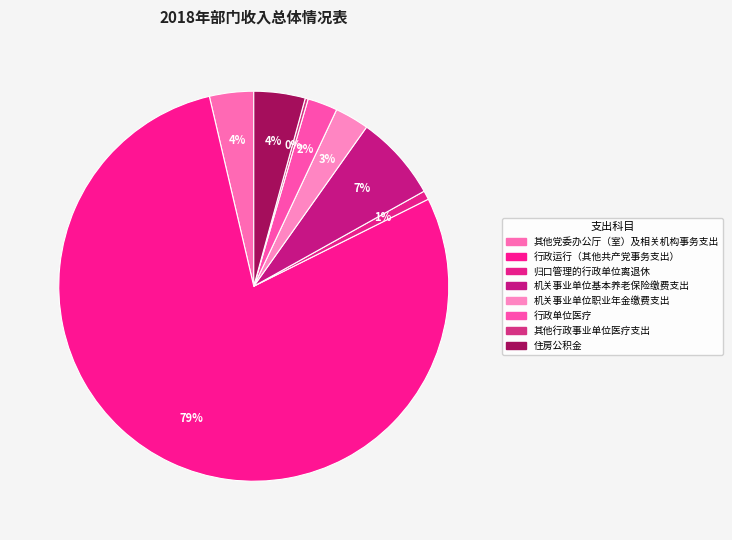

How many slices are in this pie chart?

8